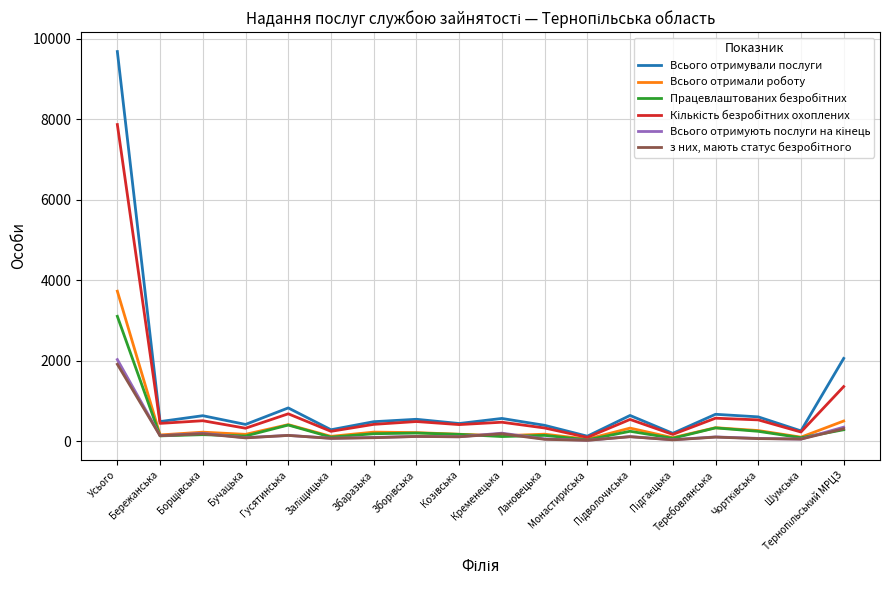

What is the greatest value displayed?

9682